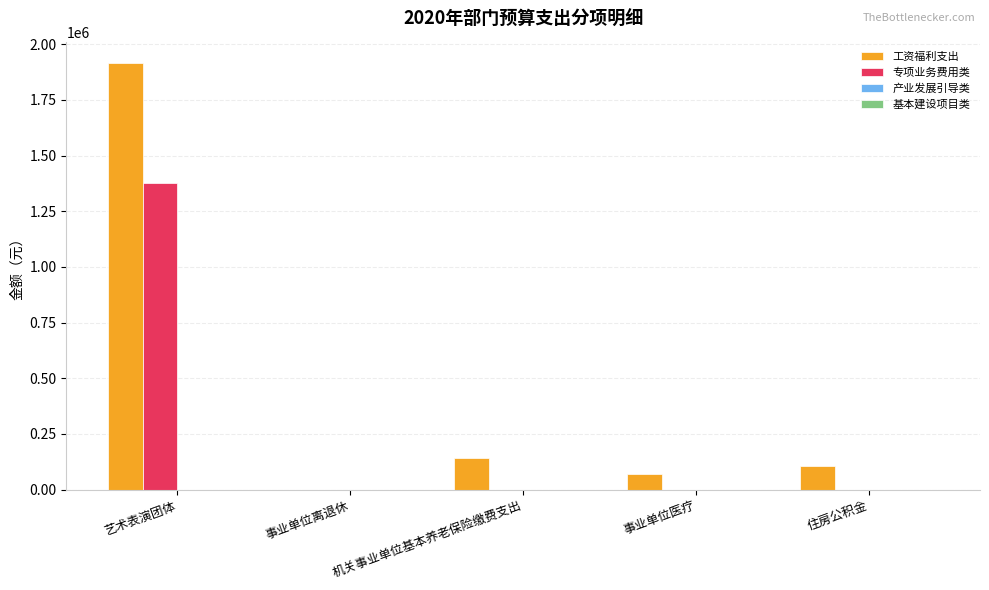

Between 艺术表演团体 and 住房公积金, which series saw the biggest shift?

工资福利支出